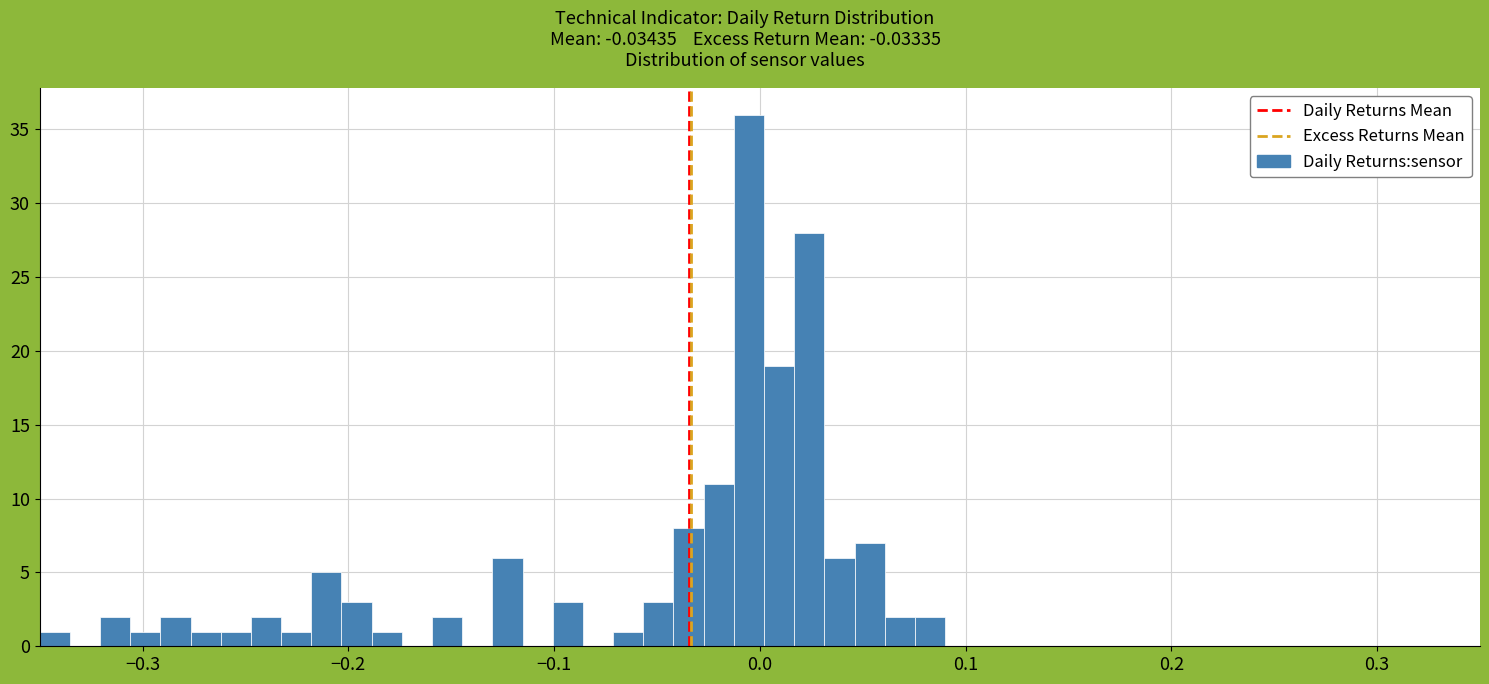

Around what value on the x-axis is the tallest bar? Give the approximate position of its centre, as read against the axis.

-0.01